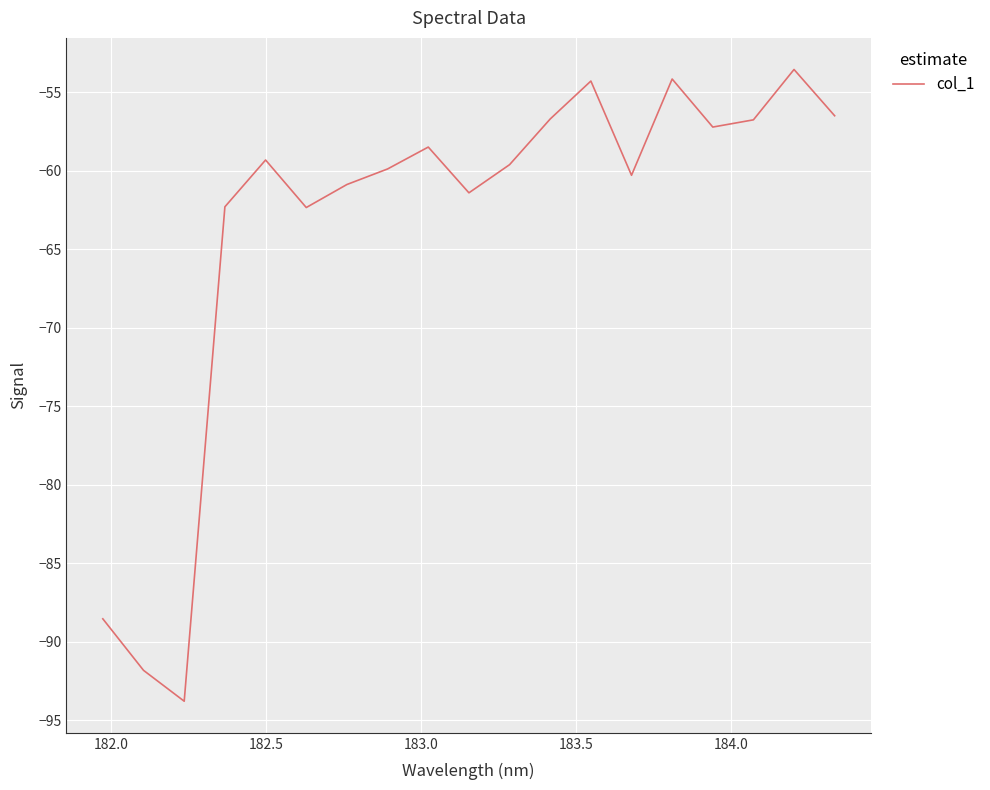

What is the maximum value shown in the chart?

-53.6